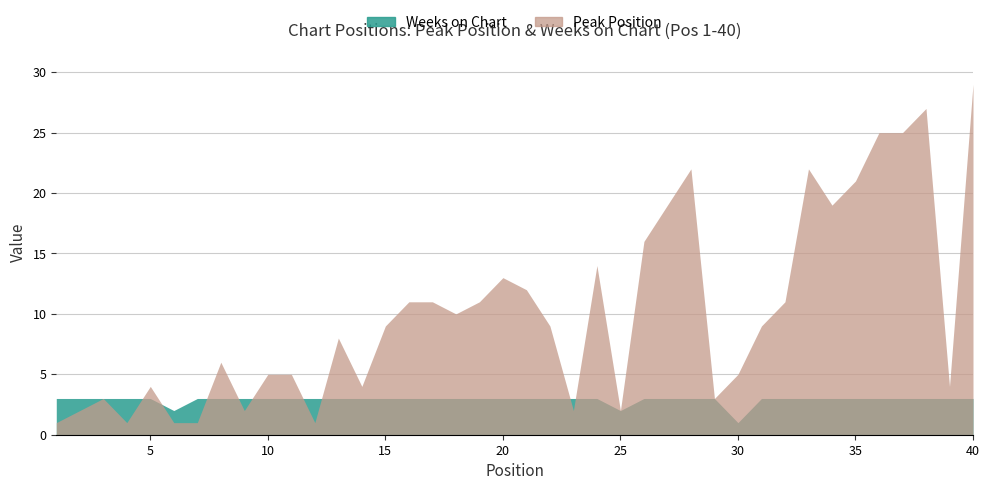

Which category has the highest value in the Peak Position series?

40